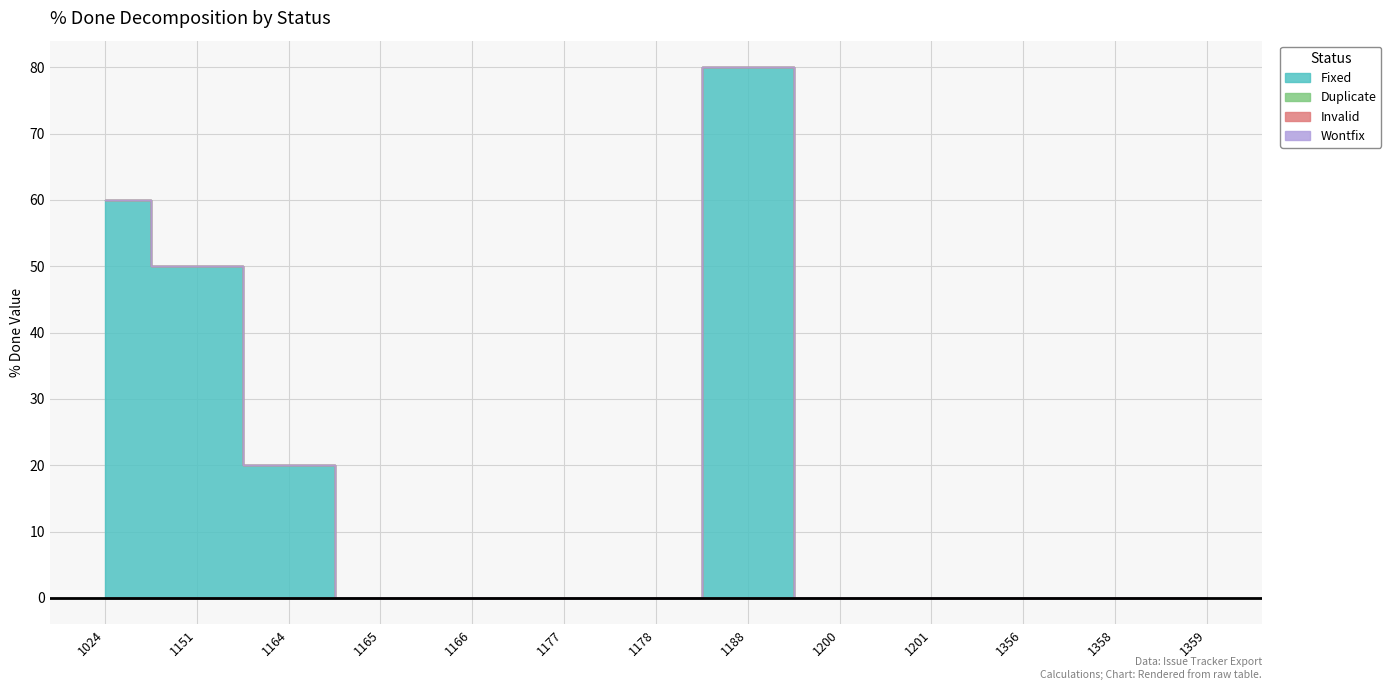

Which series has the largest total across all categories?

Fixed